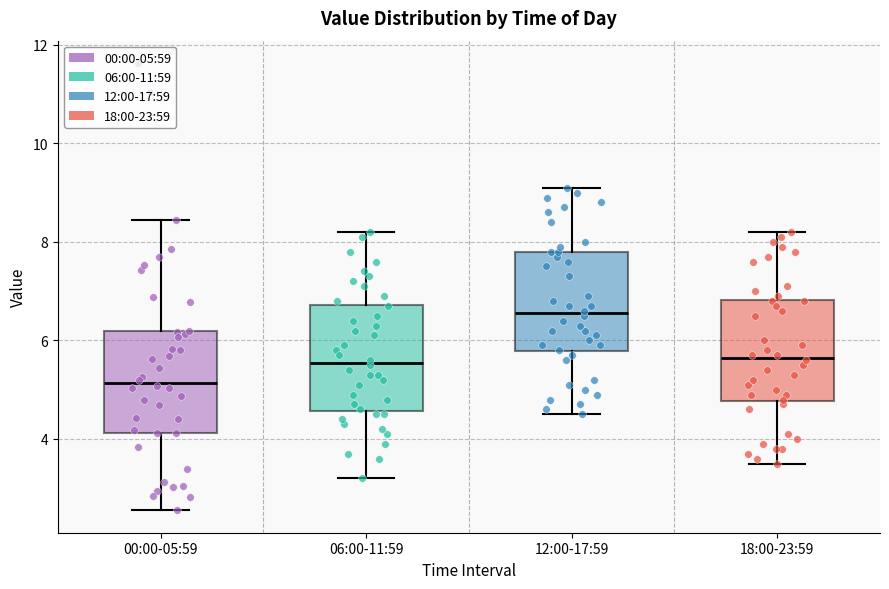

Reading left to right, read every box against the y-axis: the position of its median line, the range the box covers, and the ends of its whiskers. The values are not printed on the chart, so give them approximately, as read against the axis.

00:00-05:59: median 5.2, box 4.2 to 6.2, whiskers 2.6 to 8.4
06:00-11:59: median 5.6, box 4.6 to 6.8, whiskers 3.2 to 8.2
12:00-17:59: median 6.6, box 5.8 to 7.8, whiskers 4.6 to 9.2
18:00-23:59: median 5.6, box 4.8 to 6.8, whiskers 3.6 to 8.2